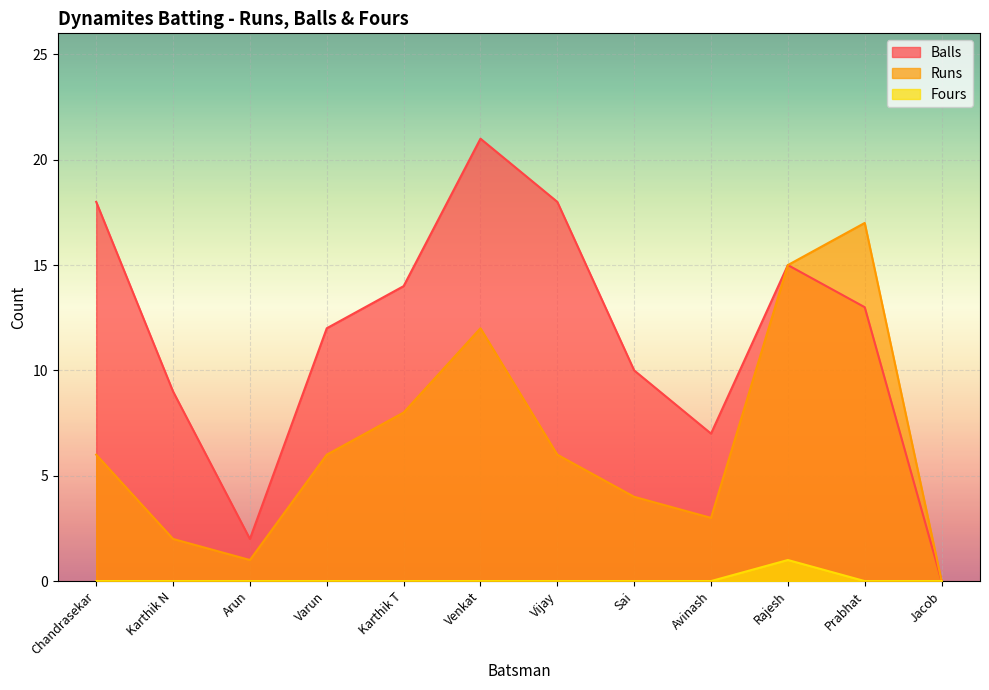

Where is the first local maximum for Fours?

Rajesh